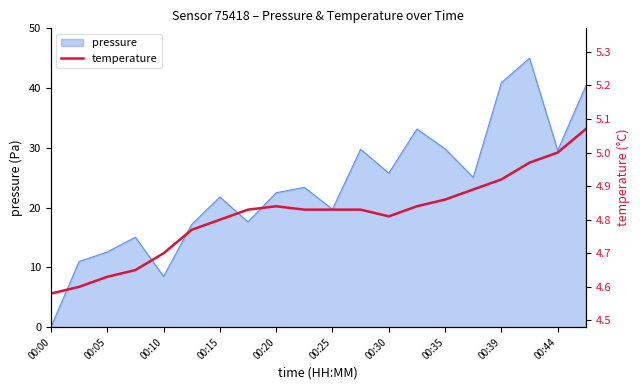

True or false: pressure has a value of 19.2 at 00:39.

False